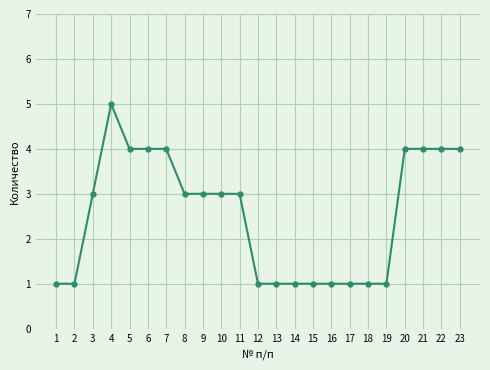

What is the ratio of the value at 15 to the value at 14?

1.0